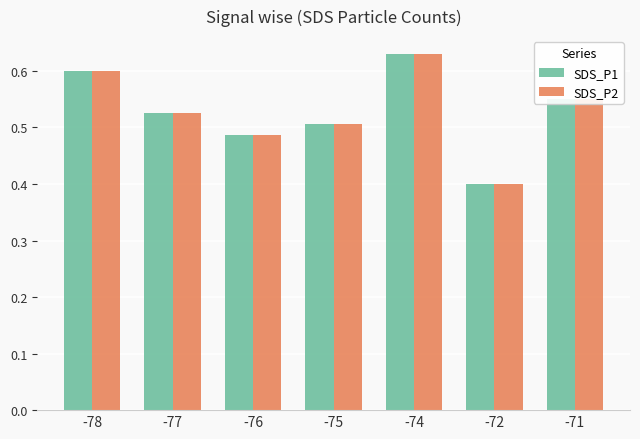

Are the bars horizontal?

No